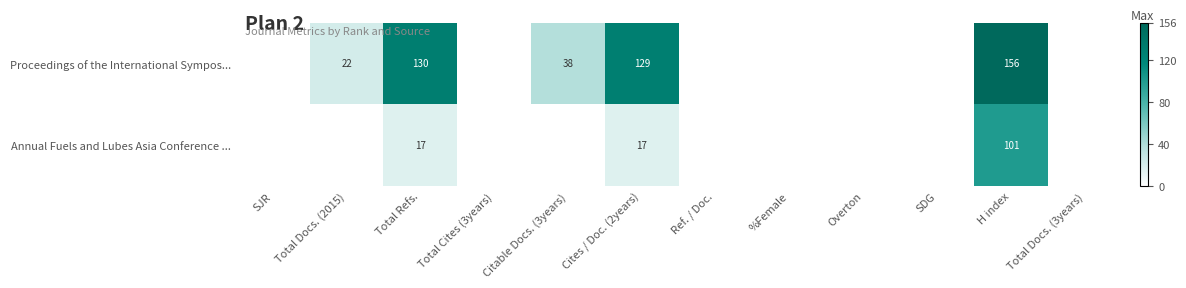

Is it true that Proceedings of the International Sympos... equals 75 at Cites / Doc. (2years)?

False